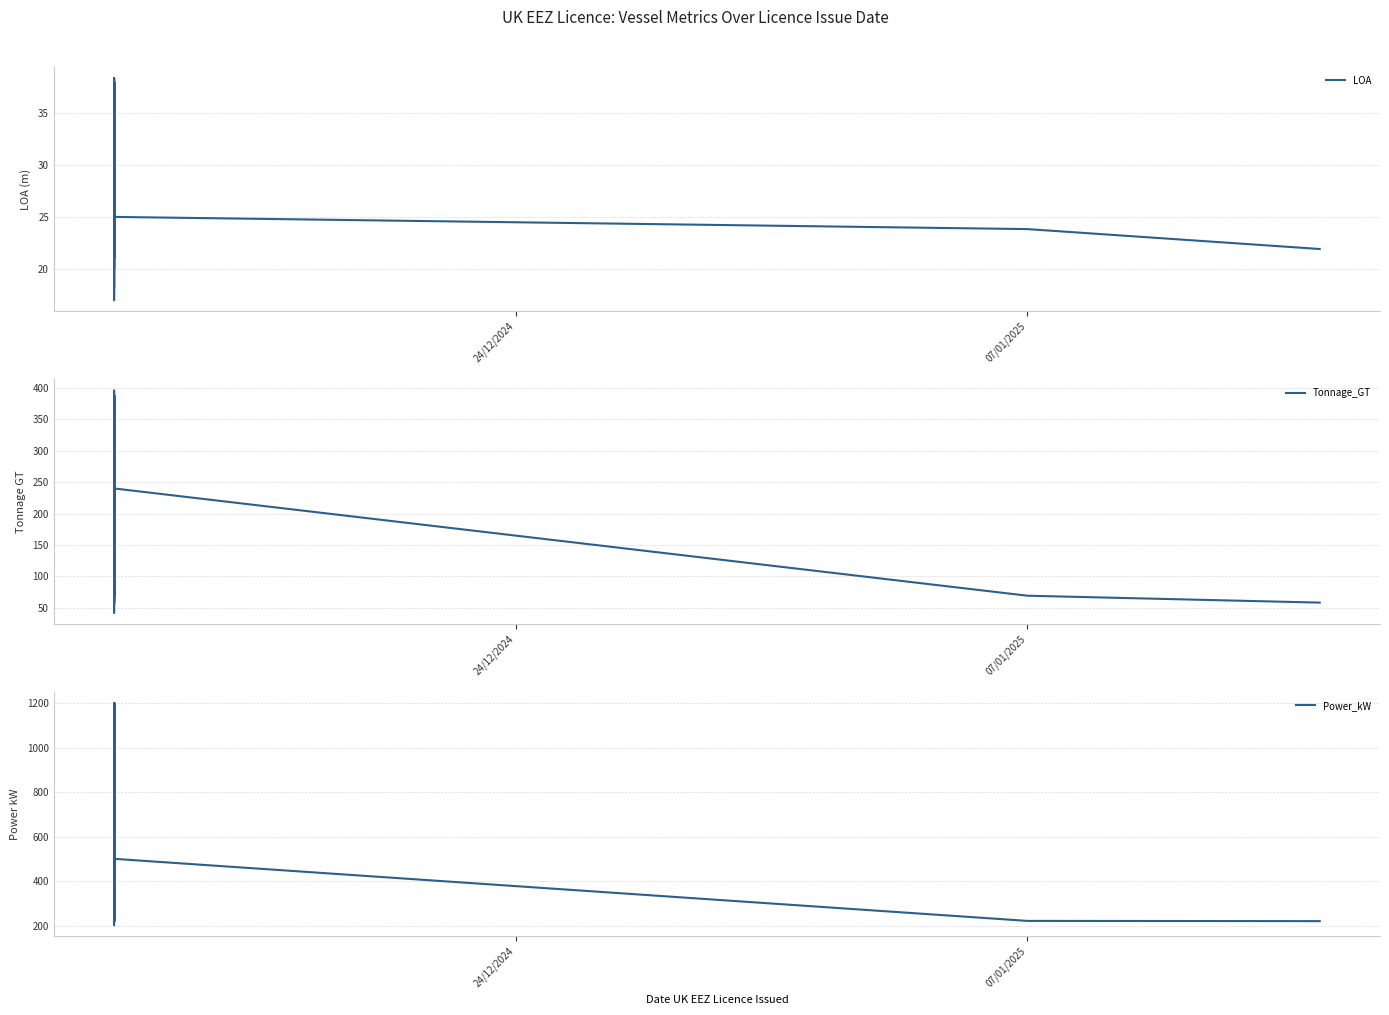

True or false: LOA and Power_kW intersect in this chart.

False